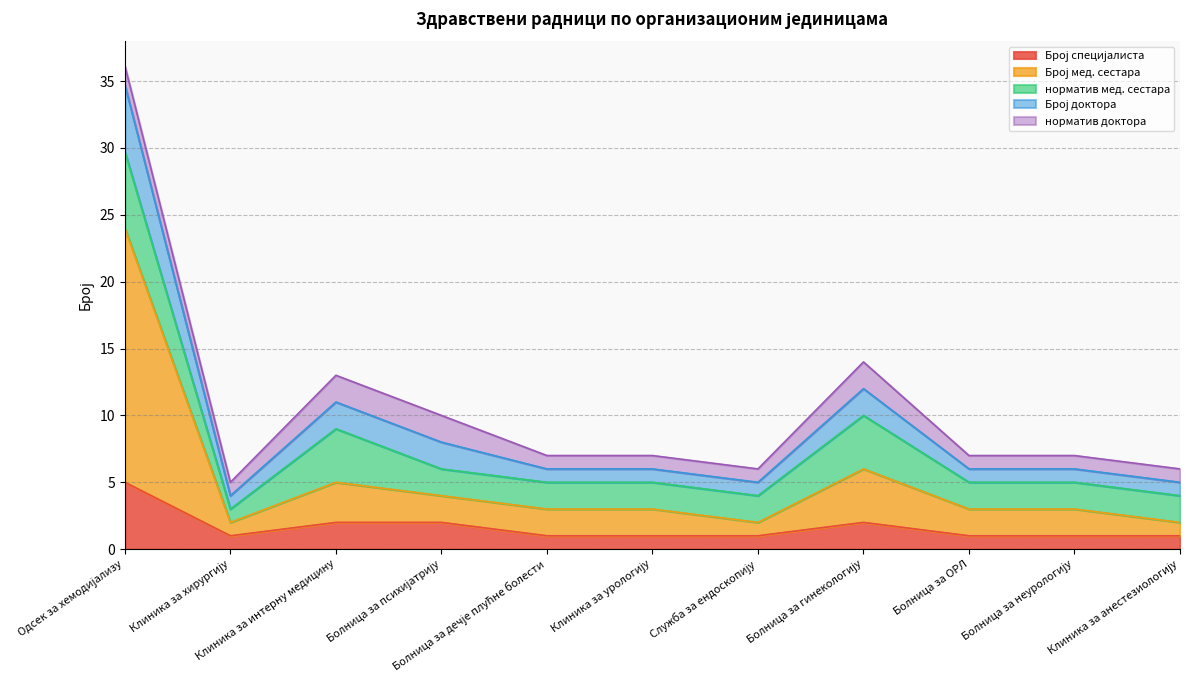

Is it true that Број доктора equals 12.4 at Болница за ОРЛ?

False